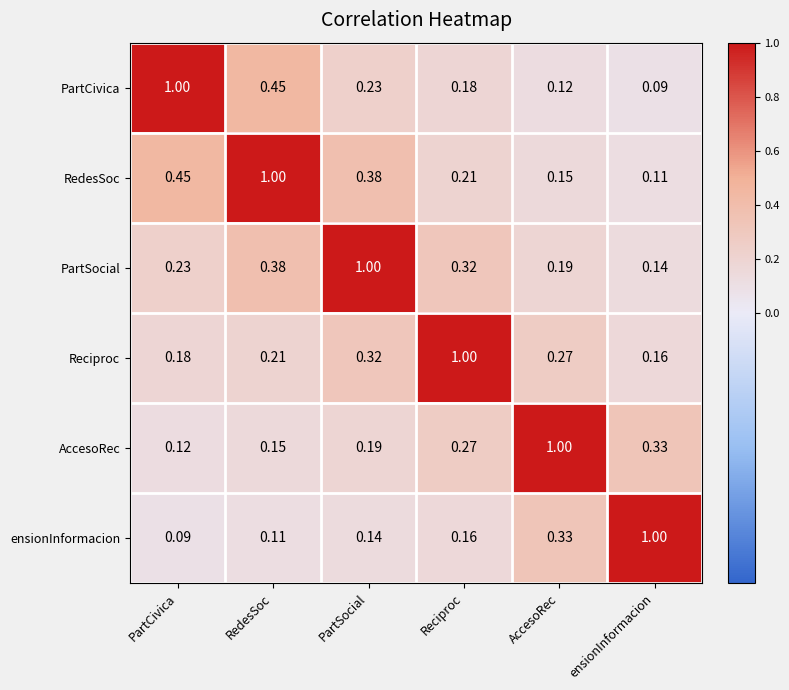

Is the value of RedesSoc at ensionInformacion greater than the value of ensionInformacion at ensionInformacion?

No